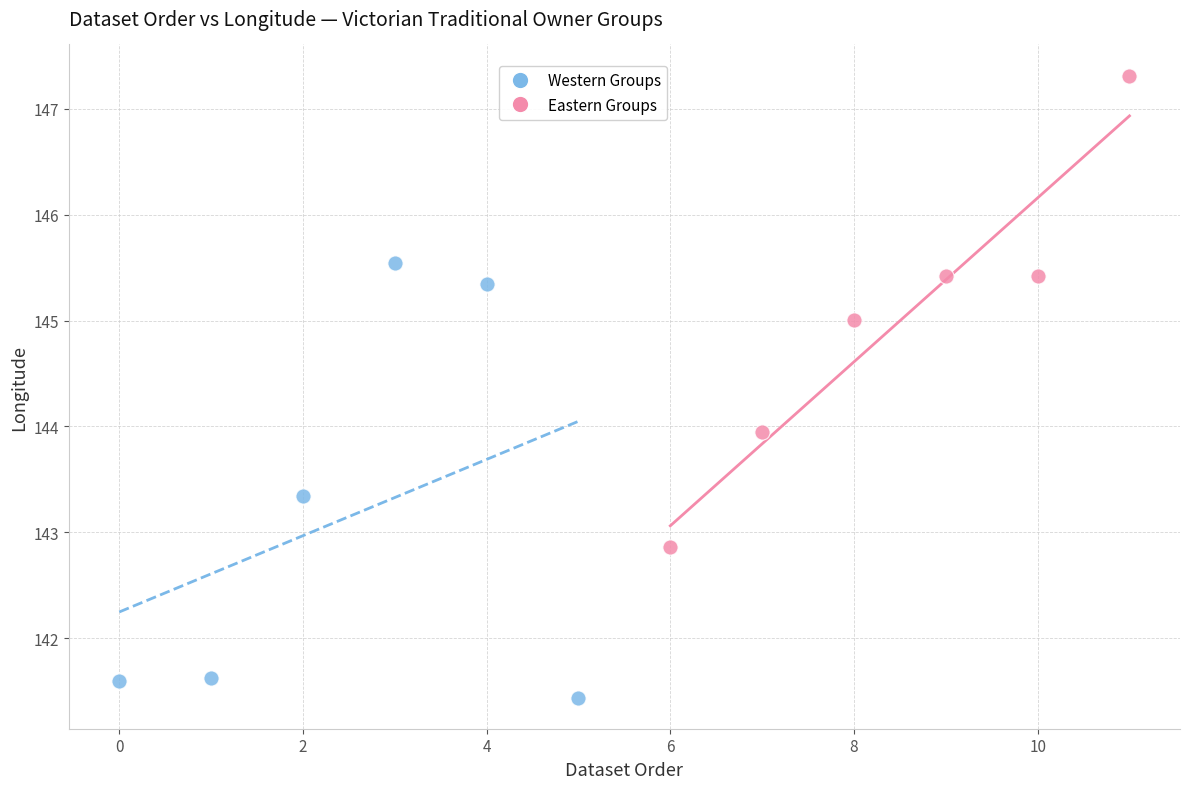

Which series reaches the maximum Y coordinate?

Eastern Groups